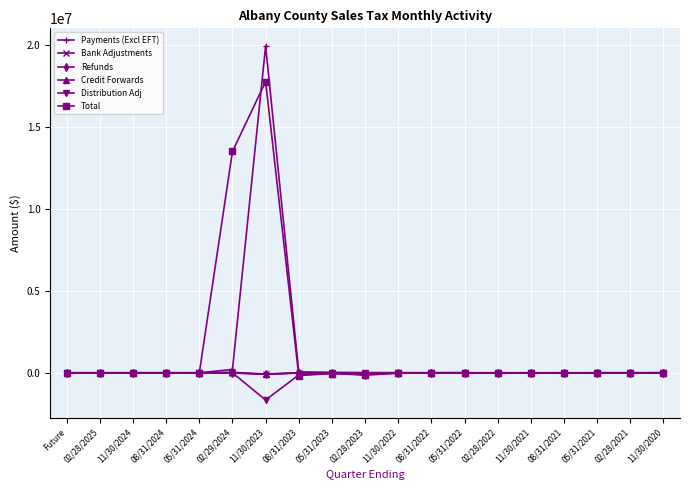

What is the label of the 16th point from the right?

08/31/2024